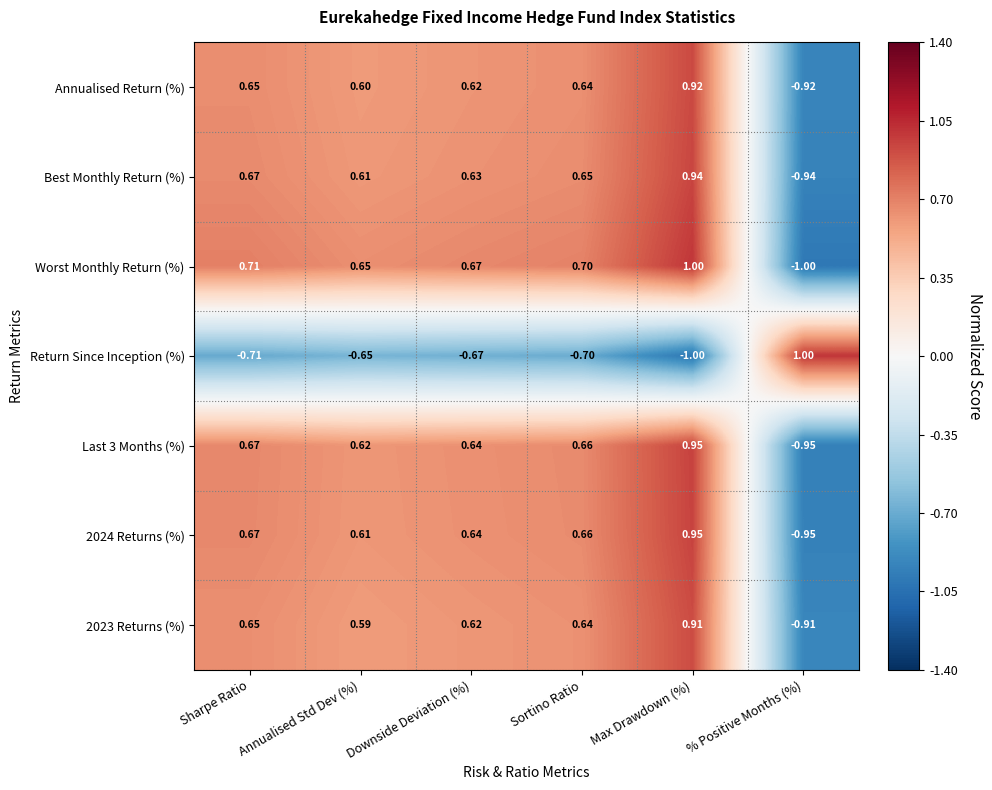

Is the value of 2024 Returns (%) at Annualised Std Dev (%) greater than the value of Return Since Inception (%) at Sharpe Ratio?

Yes